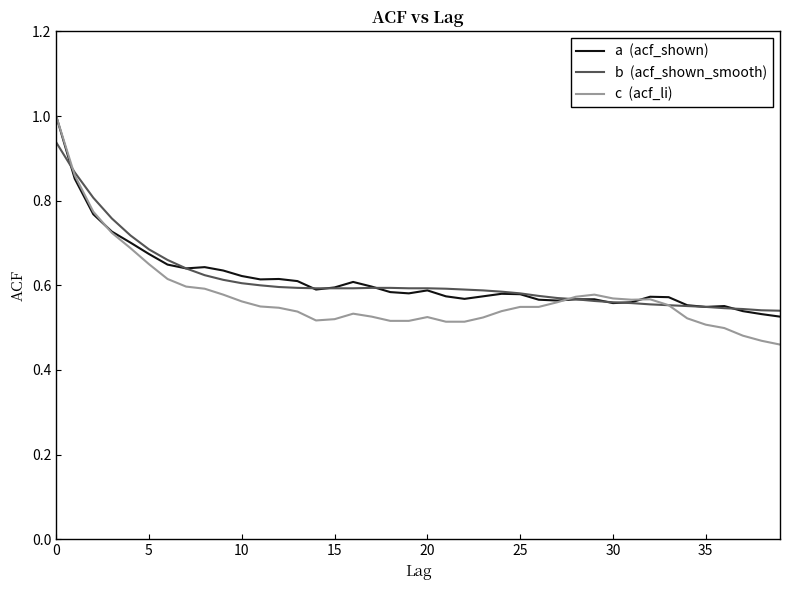

What is the maximum value shown in the chart?

1.0